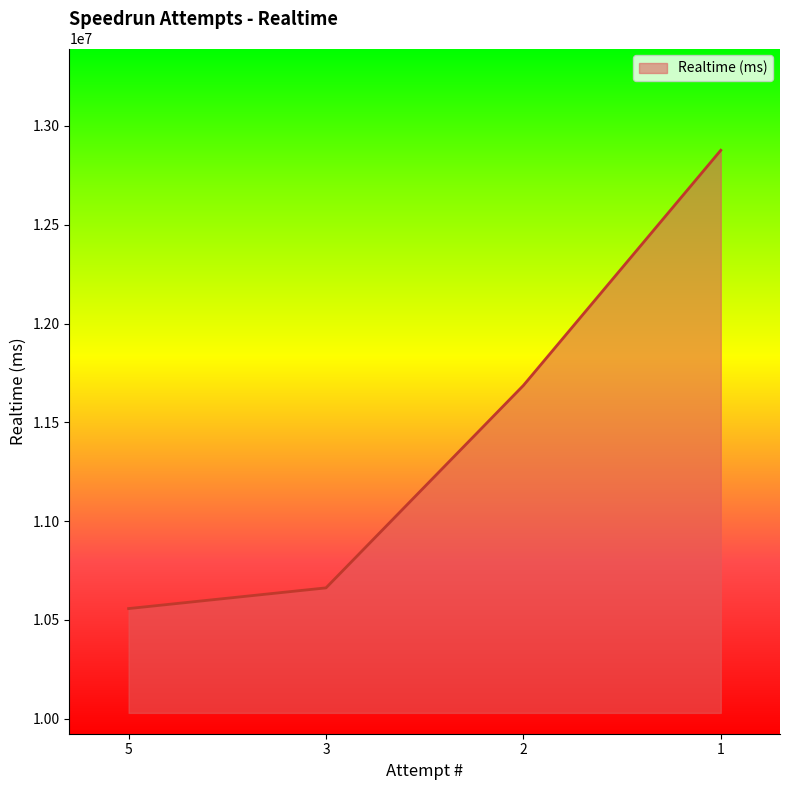

Which has a higher value, 1 or 2?

1